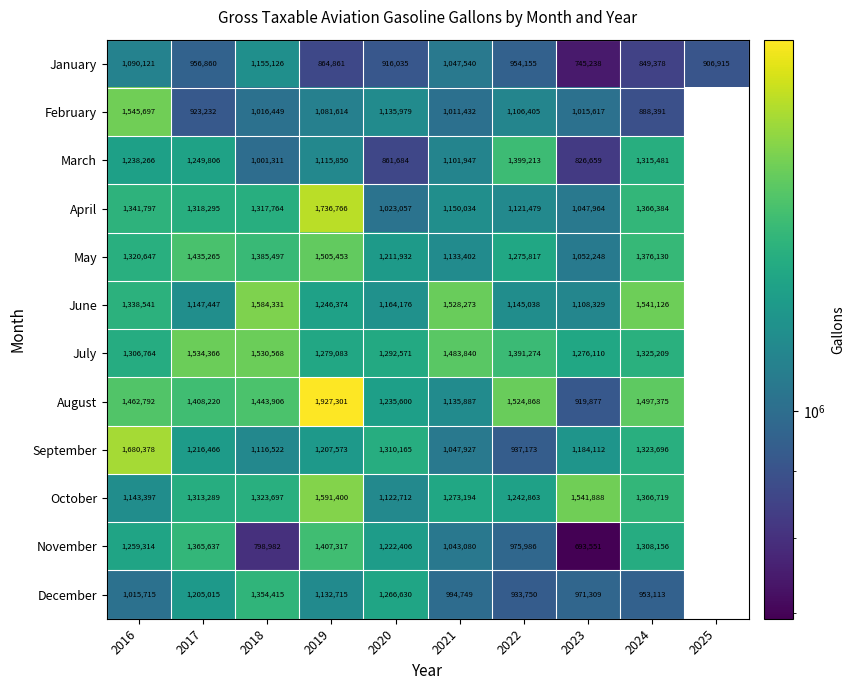

At which category is the sum across all series the highest?

2019